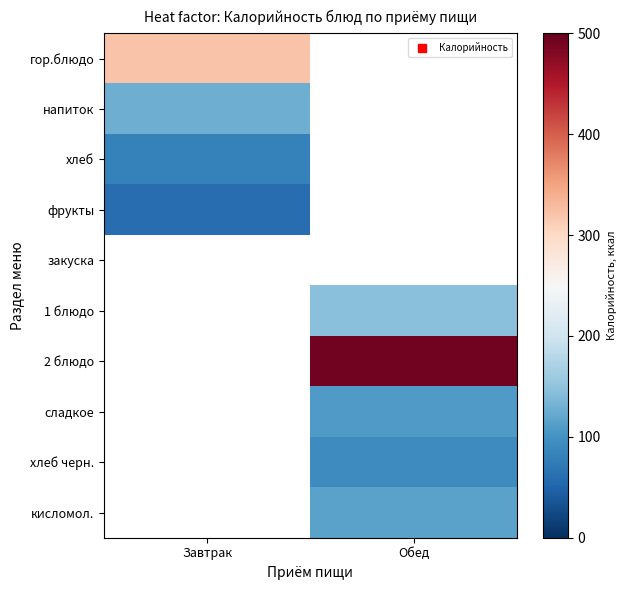

What is the greatest value displayed?

491.0